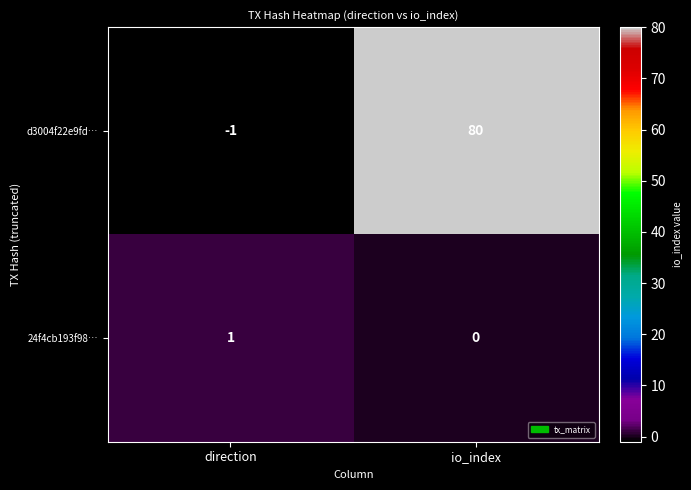

Reading left to right, list all the values displayed in this chart.

d3004f22e9fd…: direction=-1	io_index=80
24f4cb193f98…: direction=1	io_index=0